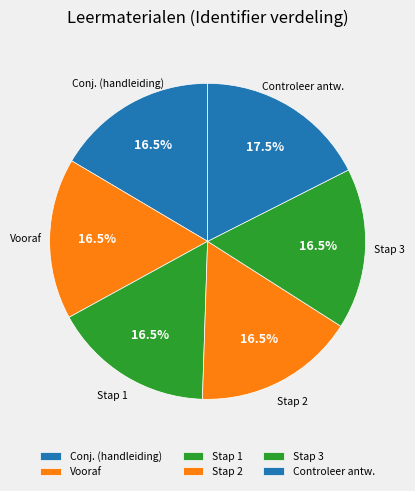

Which has a higher value, Stap 1 or Controleer antw.?

Controleer antw.